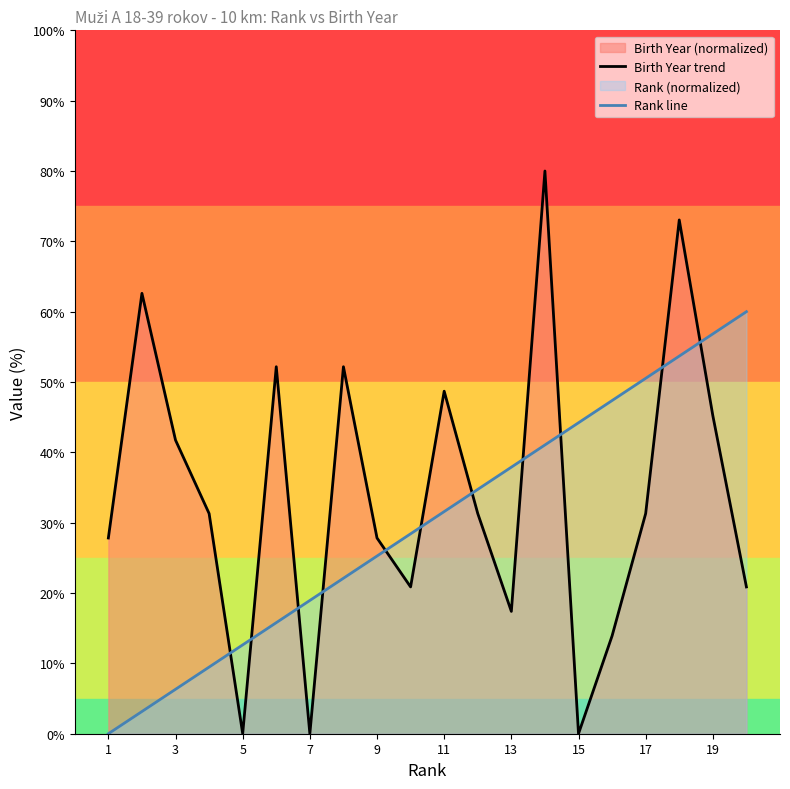

Which series has the widest spread of values?

Birth Year trend